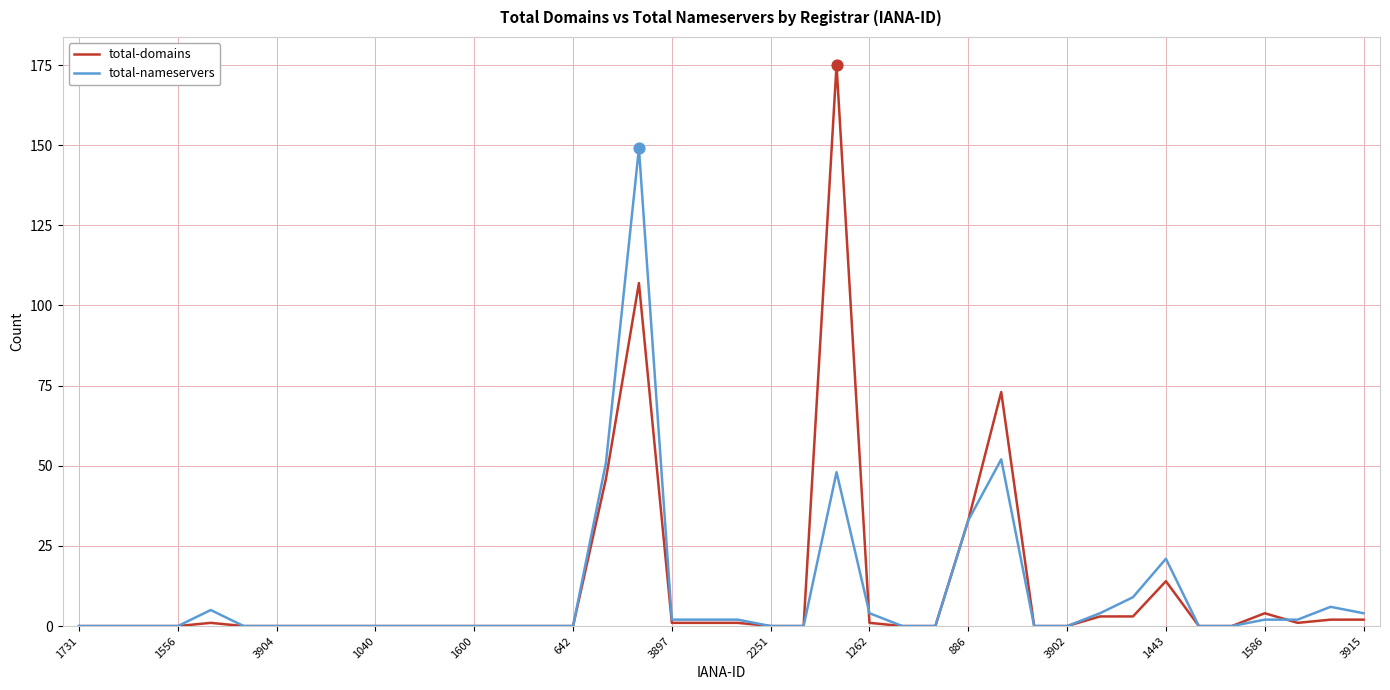

At how many categories does at least one series exceed 127?

2